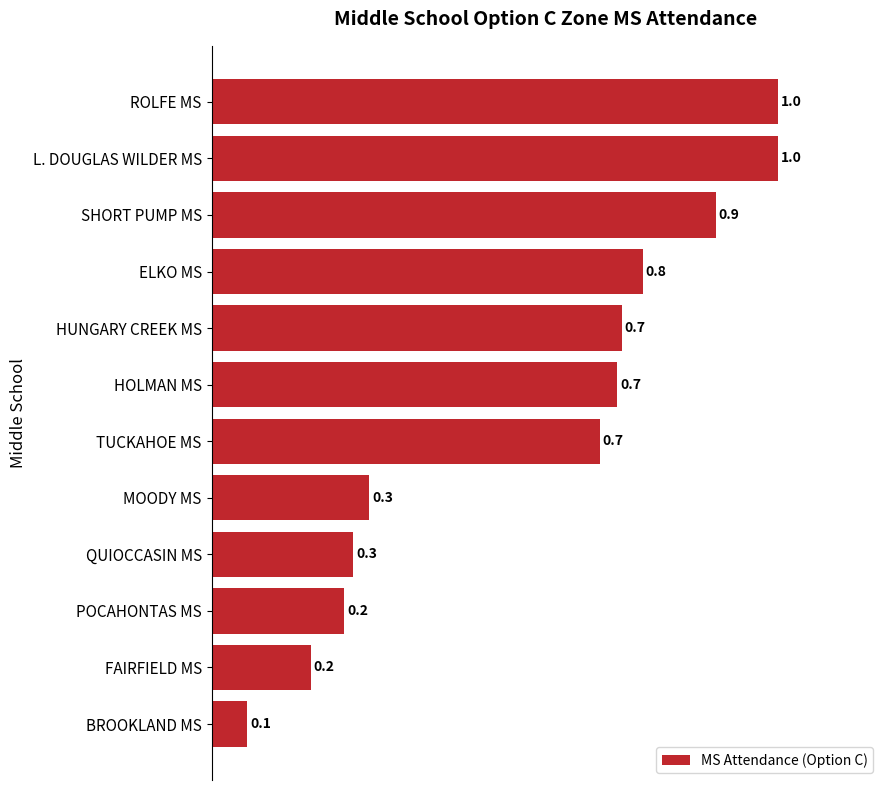

How many bars are there in total?

12